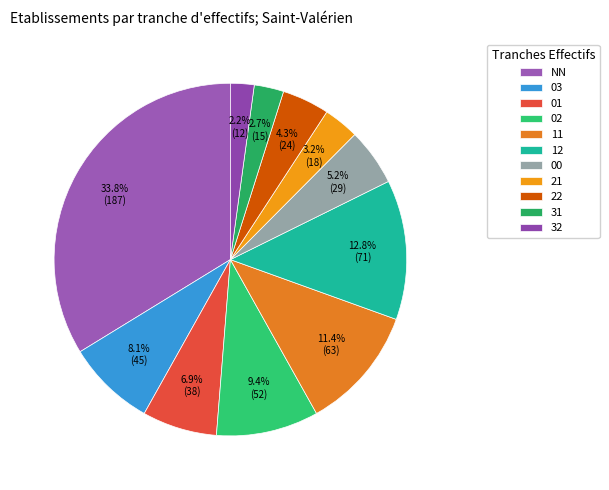

The 32 slice represents 1% of the pie. True or false?

False